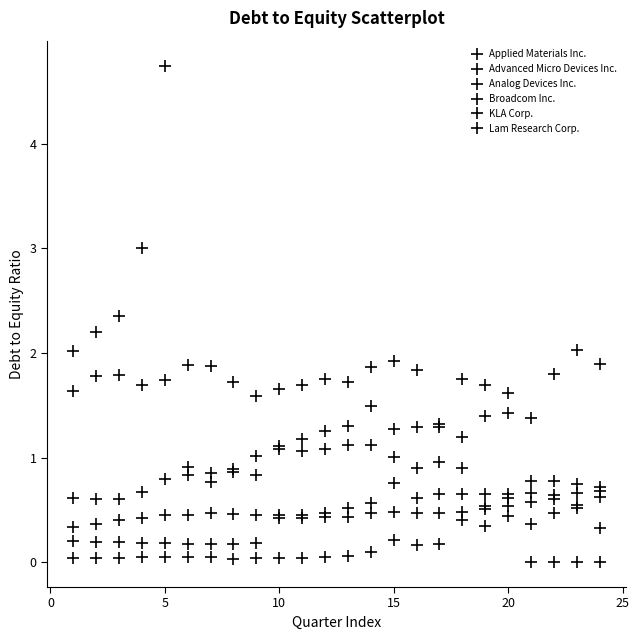

How many data points in Broadcom Inc. are less than 1?

4